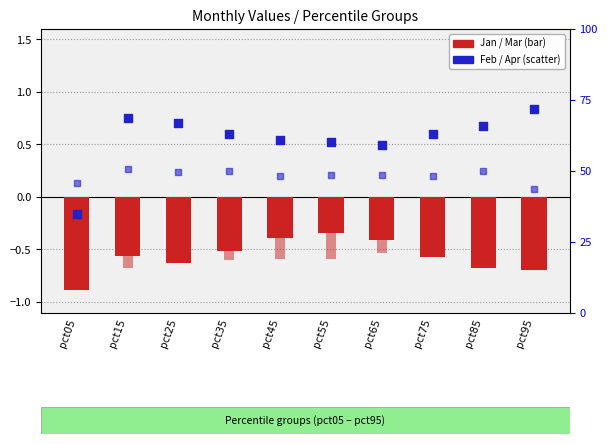

At how many categories does at least one series exceed 0?

10